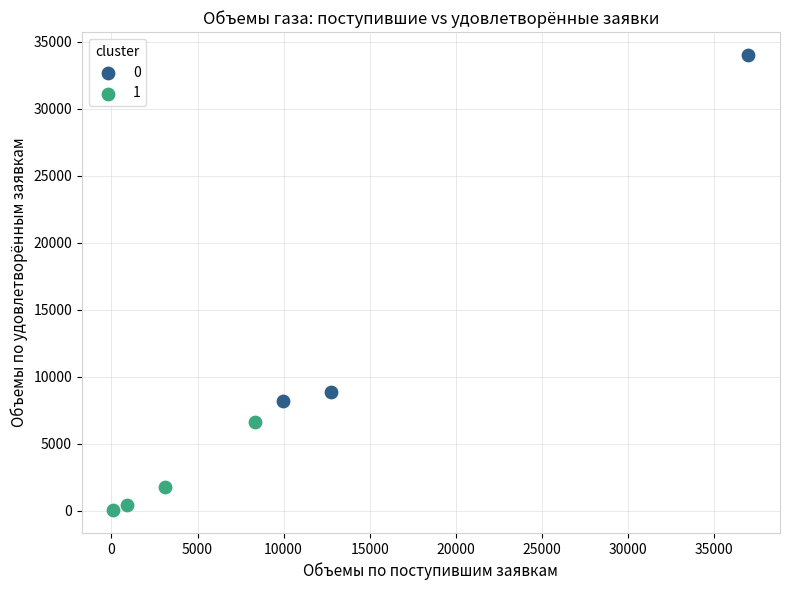

Which series has the largest Y range (max minus min)?

0